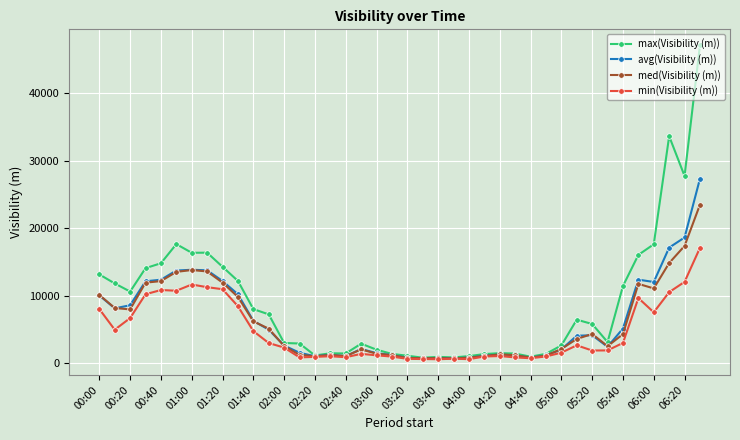

Which series has the largest total across all categories?

max(Visibility (m))